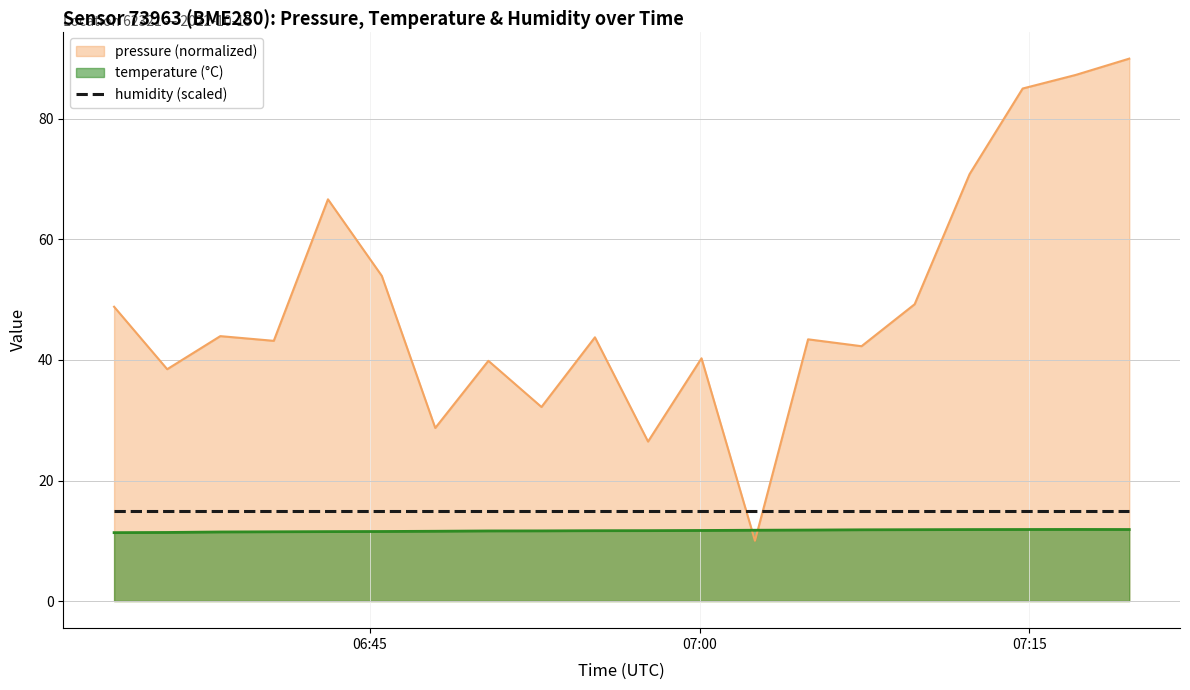

How many data points in pressure are less than 43?

8